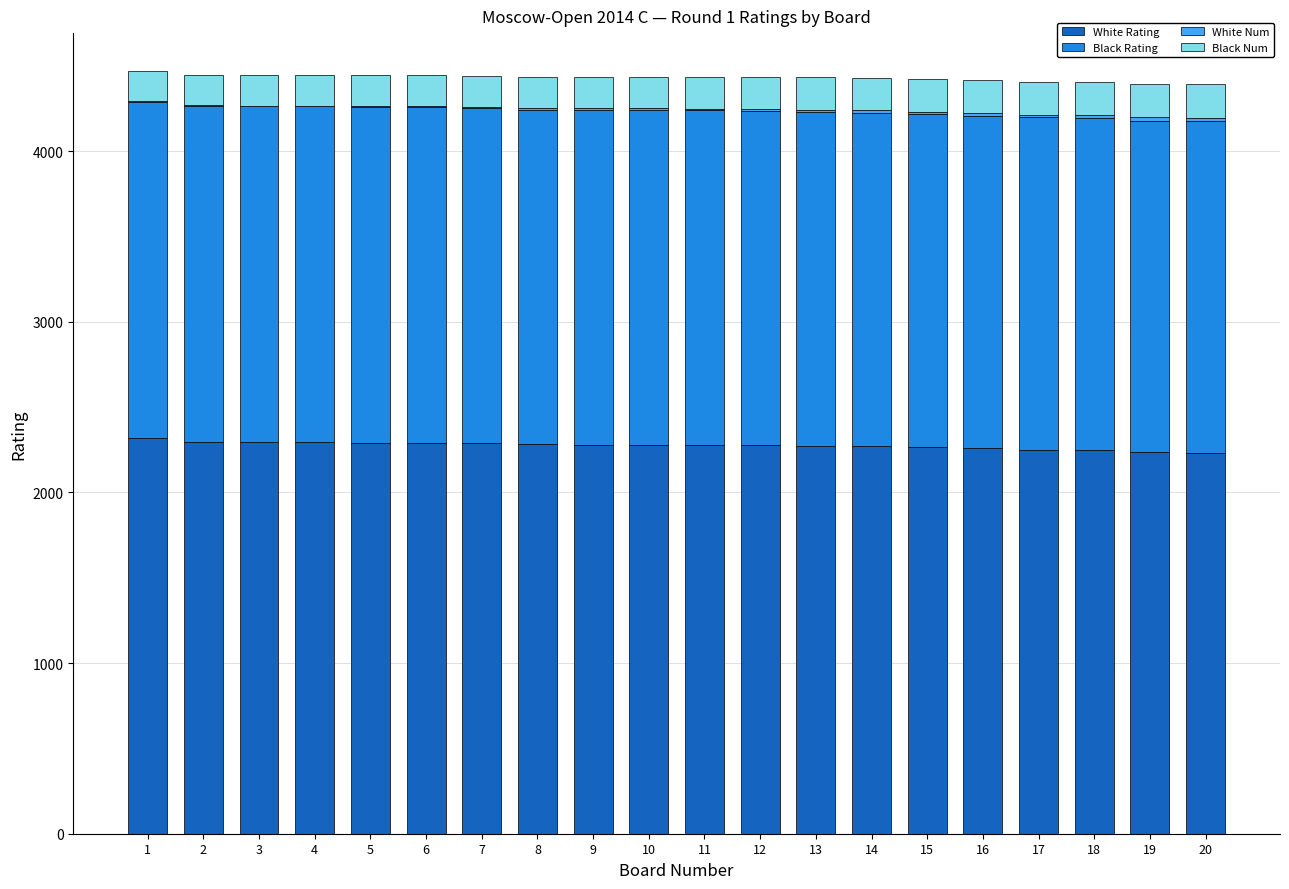

Count the number of data series in this chart.

4